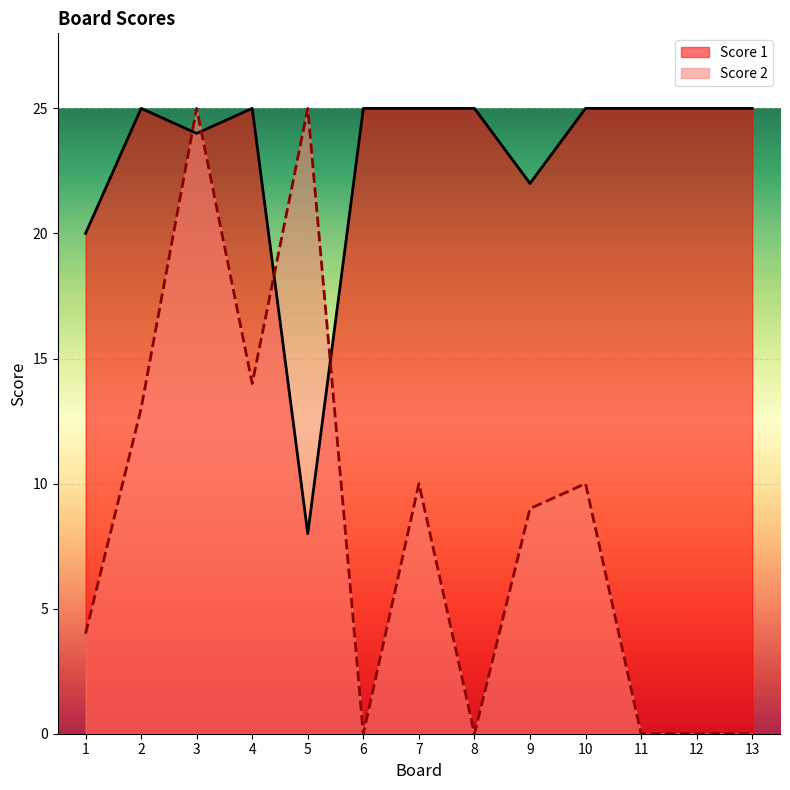

How many data points does each series have?

13